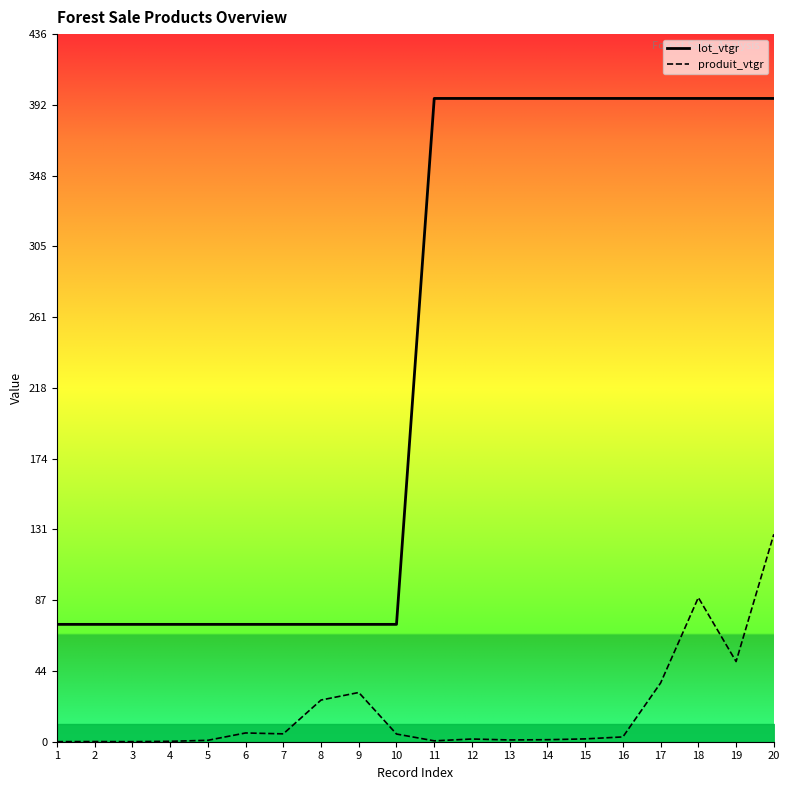

Is it true that lot_vtgr equals 43.5 at 9?

False